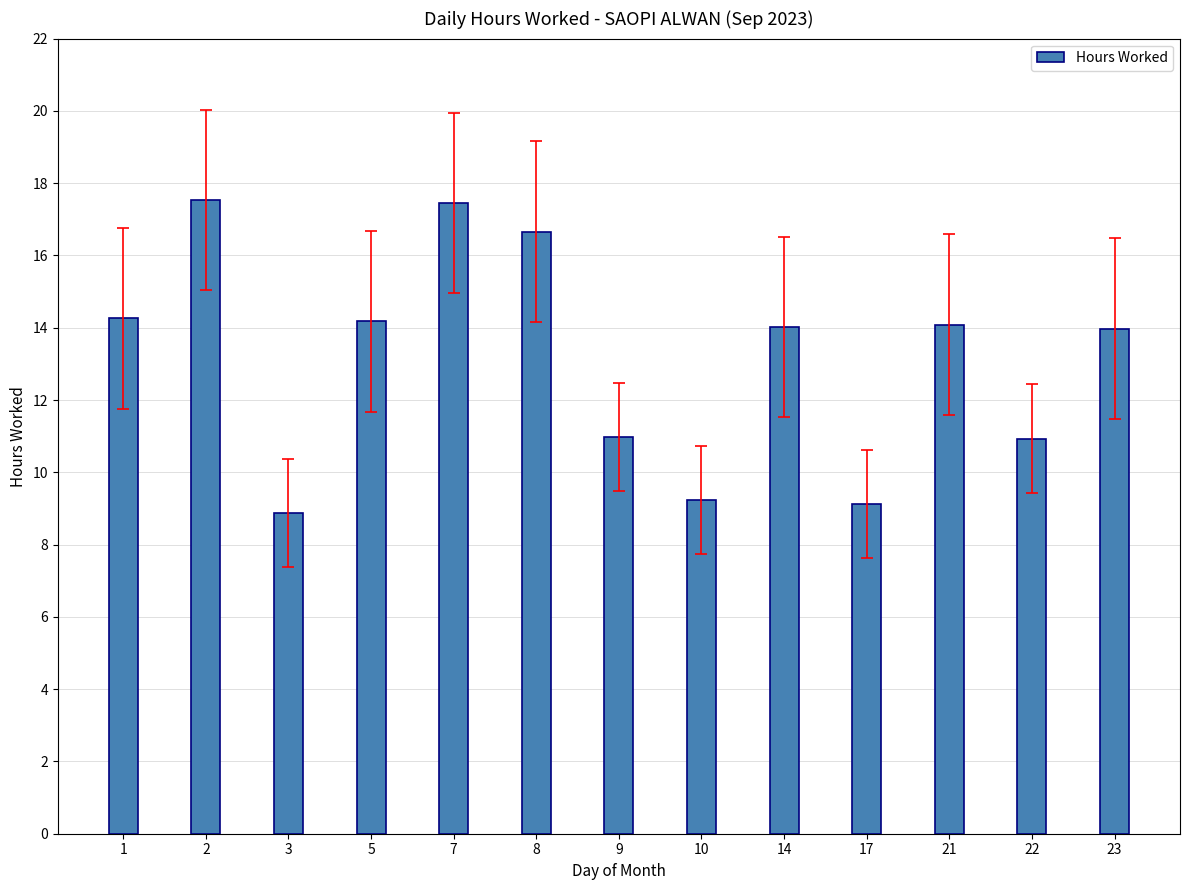

How many bars are there in total?

13